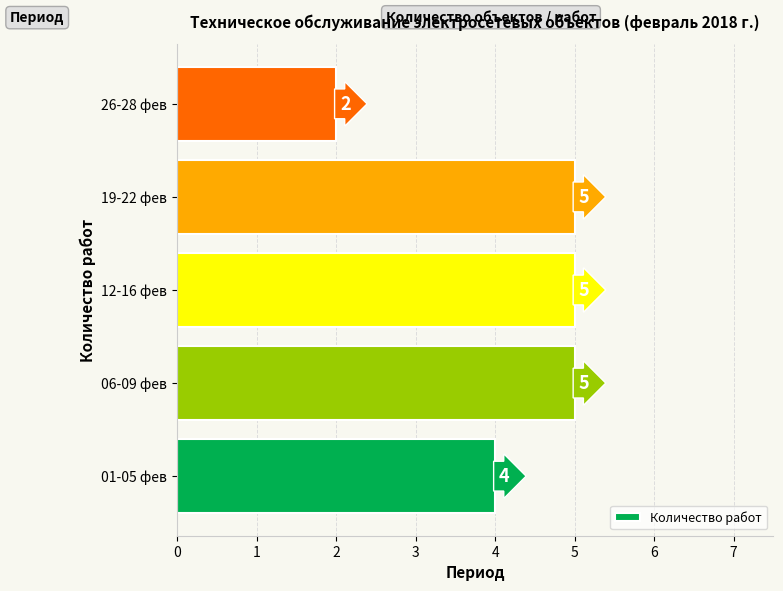

Reading bottom to top, extract all data points from this chart.

01-05 фев=4	06-09 фев=5	12-16 фев=5	19-22 фев=5	26-28 фев=2